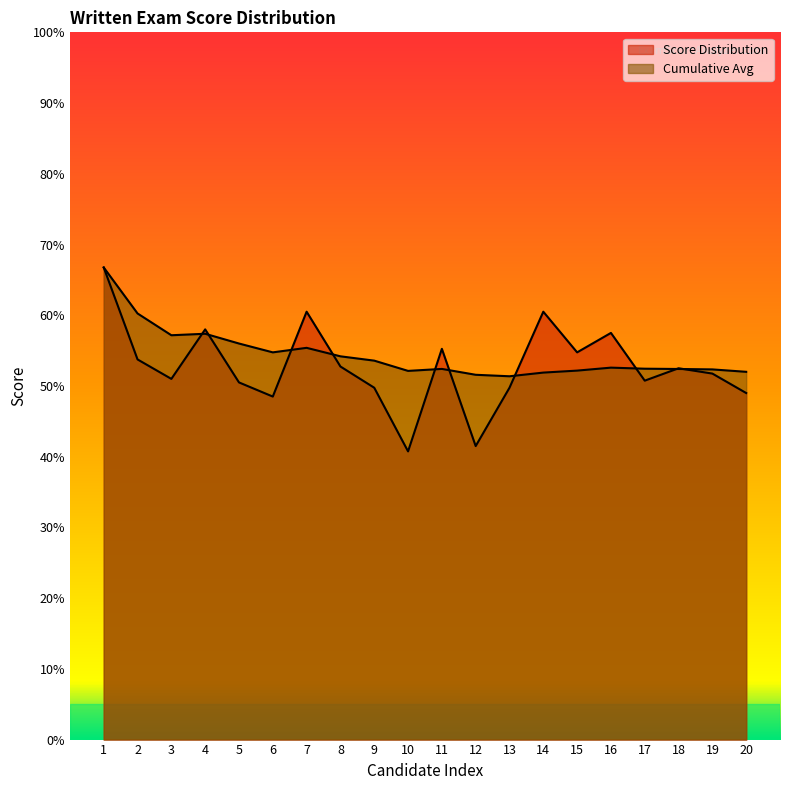

Count the number of data series in this chart.

2